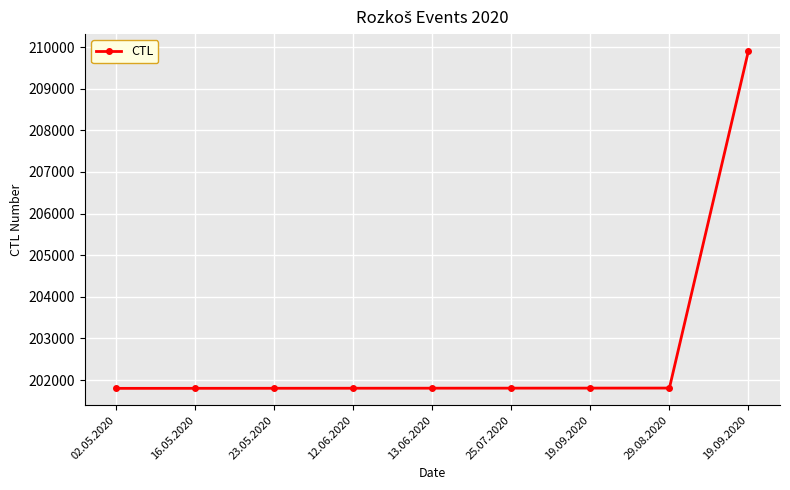

The chart shows a value of 201802 at 16.05.2020. True or false?

True